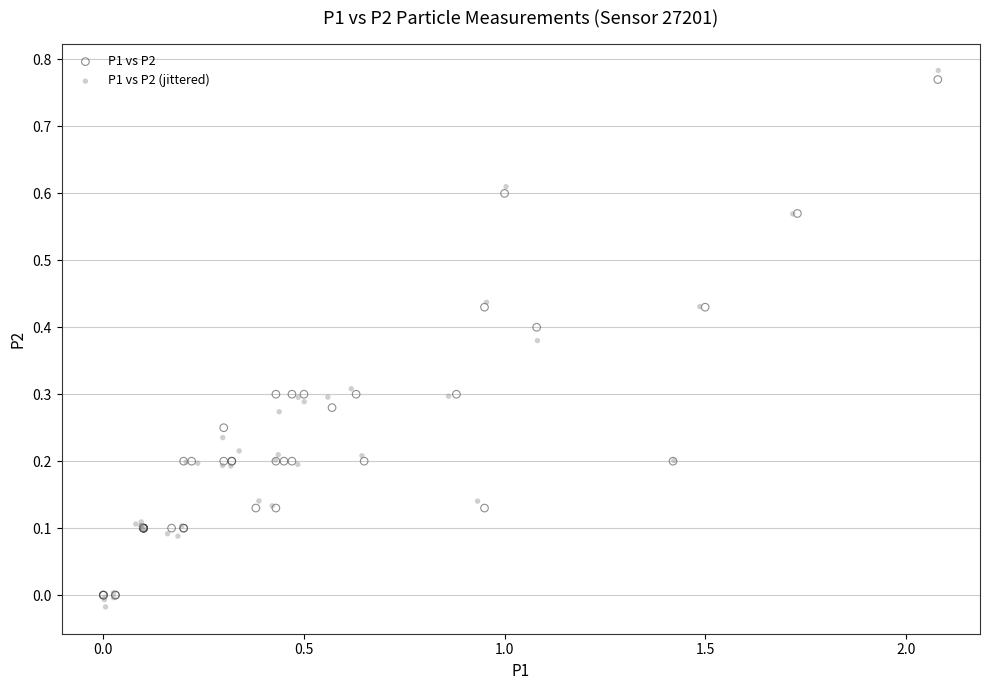

Which series reaches the minimum Y coordinate?

P1 vs P2 (jittered)